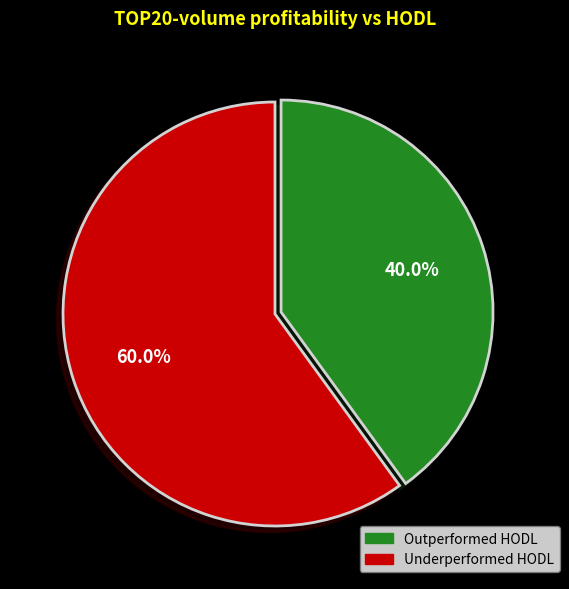

Is there any slice that represents more than half of the pie?

Yes